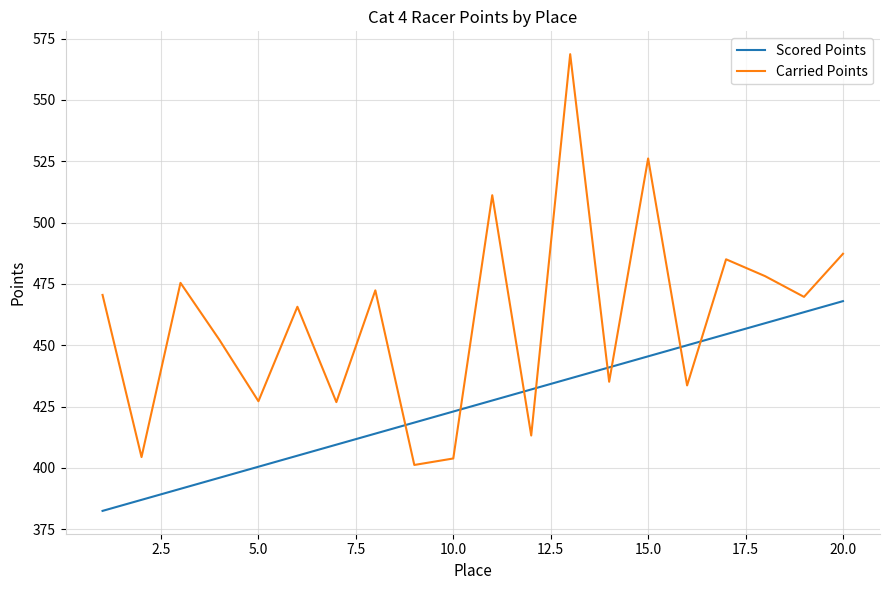

What are all the series names shown in the legend?

Scored Points, Carried Points